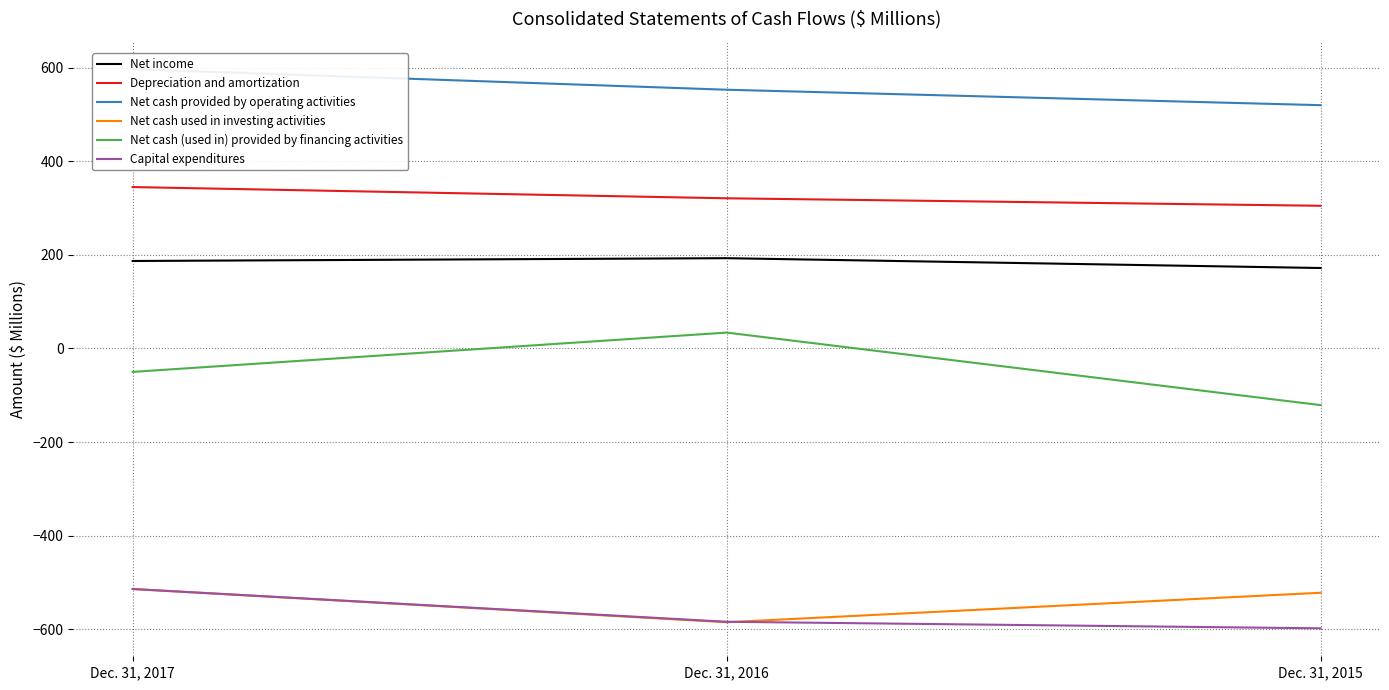

The value of Net cash (used in) provided by financing activities at Dec. 31, 2017 is -18. True or false?

False